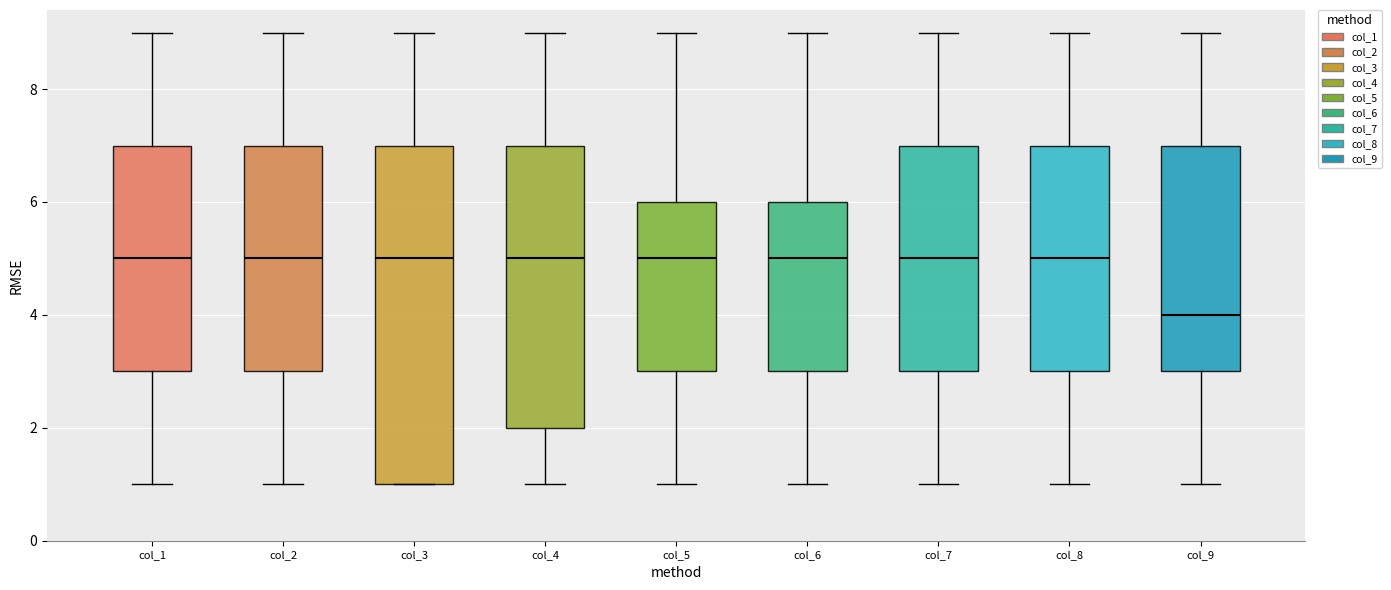

Where does the upper whisker of the box for col_7 end on the y-axis? The values are not printed on the chart, so give them approximately, as read against the axis.

9